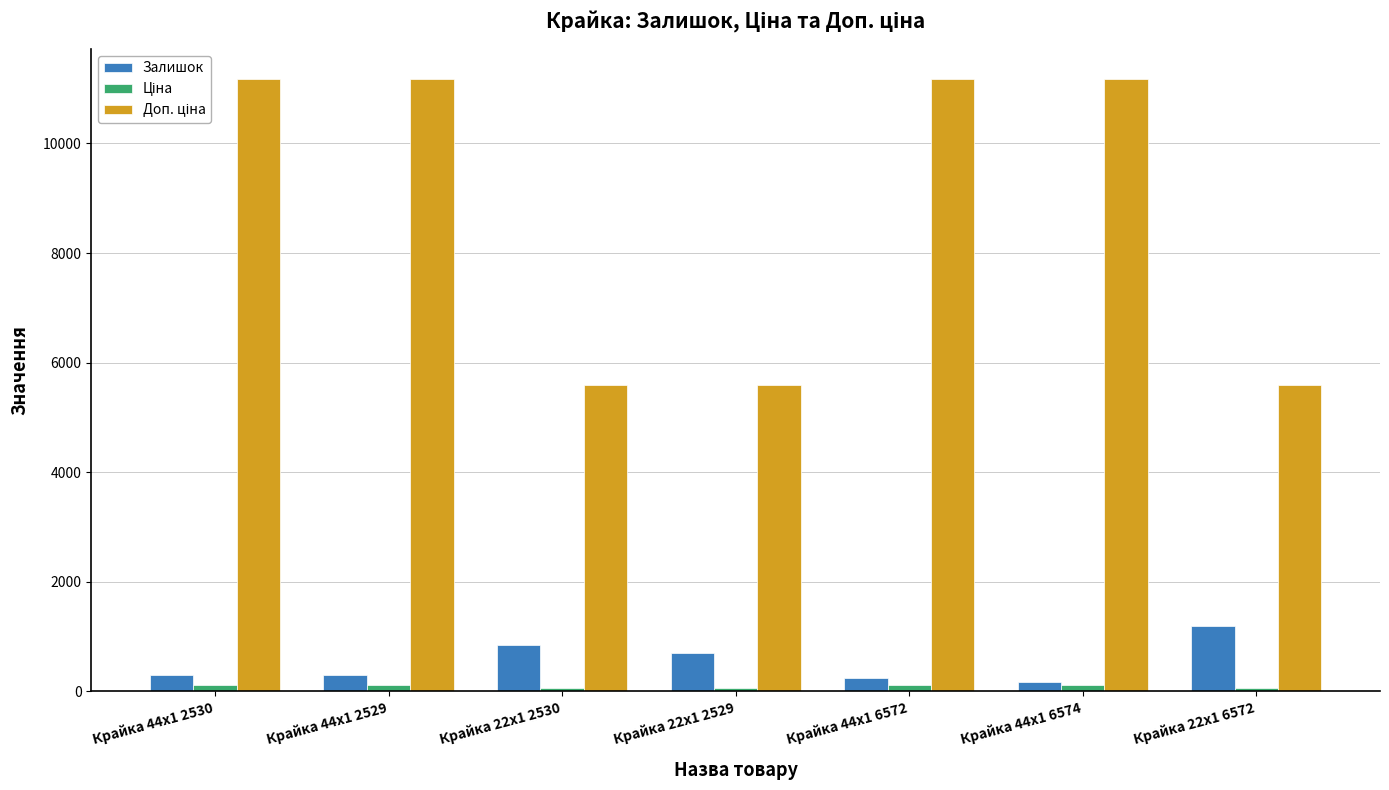

What is the label of the 4th bar from the left?

Крайка 22x1 2529